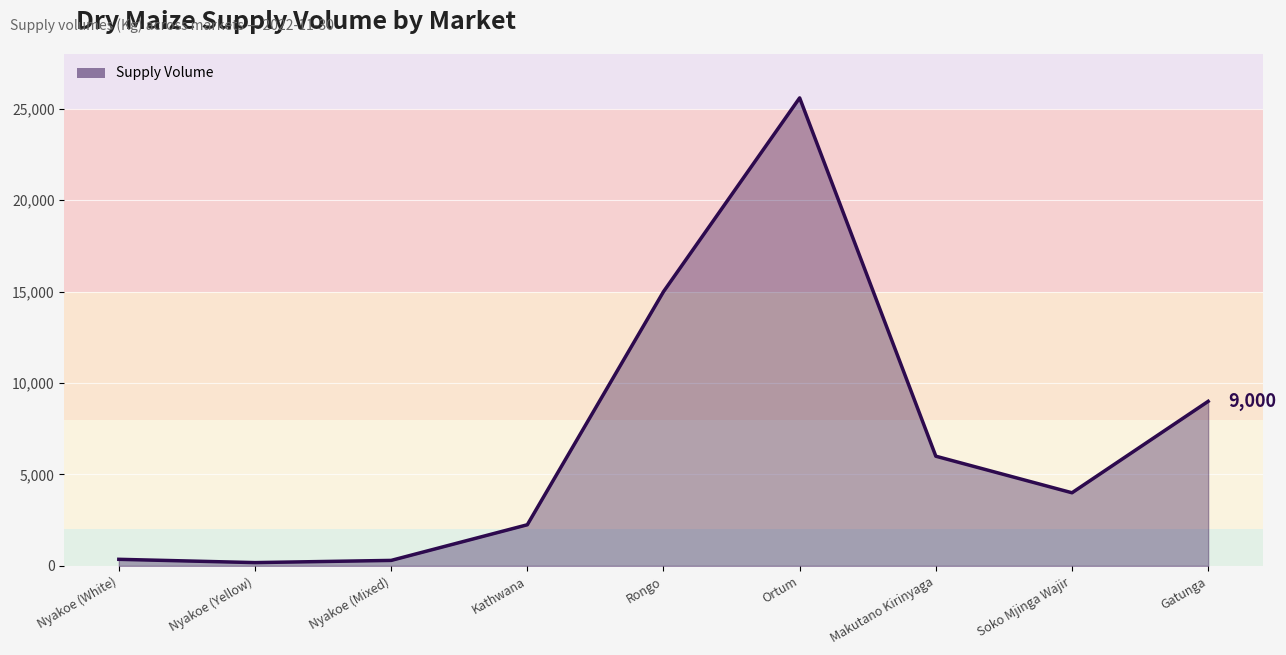

Which has a higher value, Soko Mjinga Wajir or Rongo?

Rongo